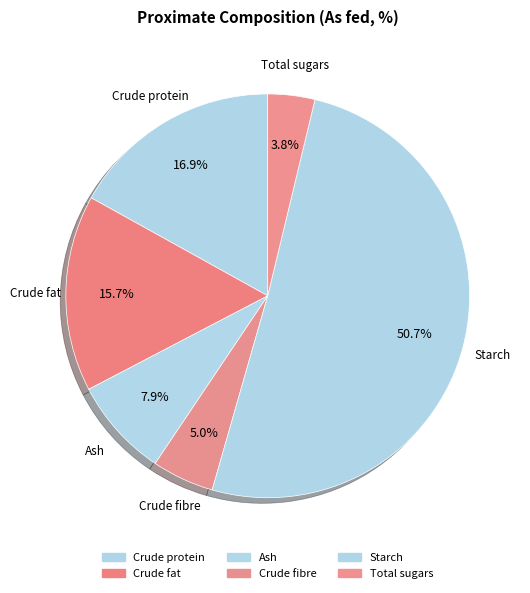

Which category has the smallest portion of the pie?

Total sugars